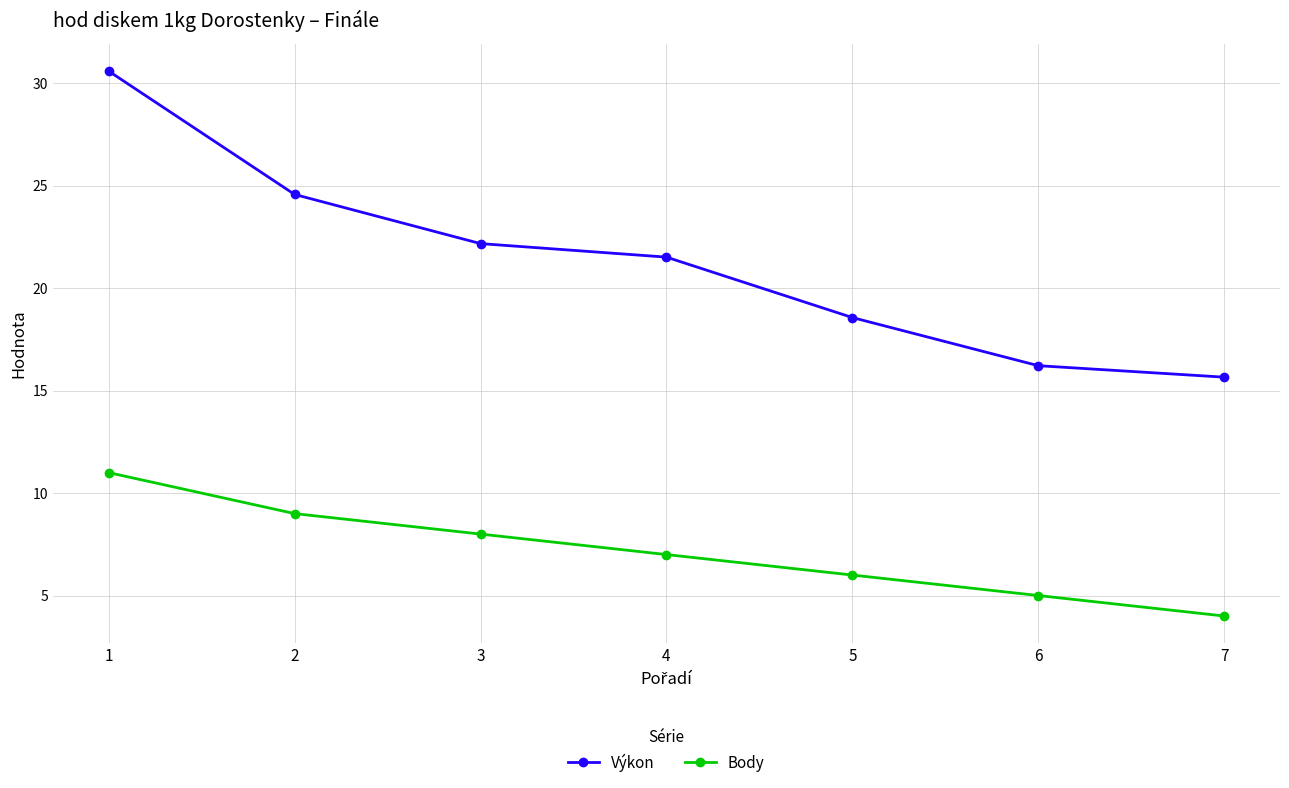

Rank the series at 2 from lowest to highest value.

Body, Výkon